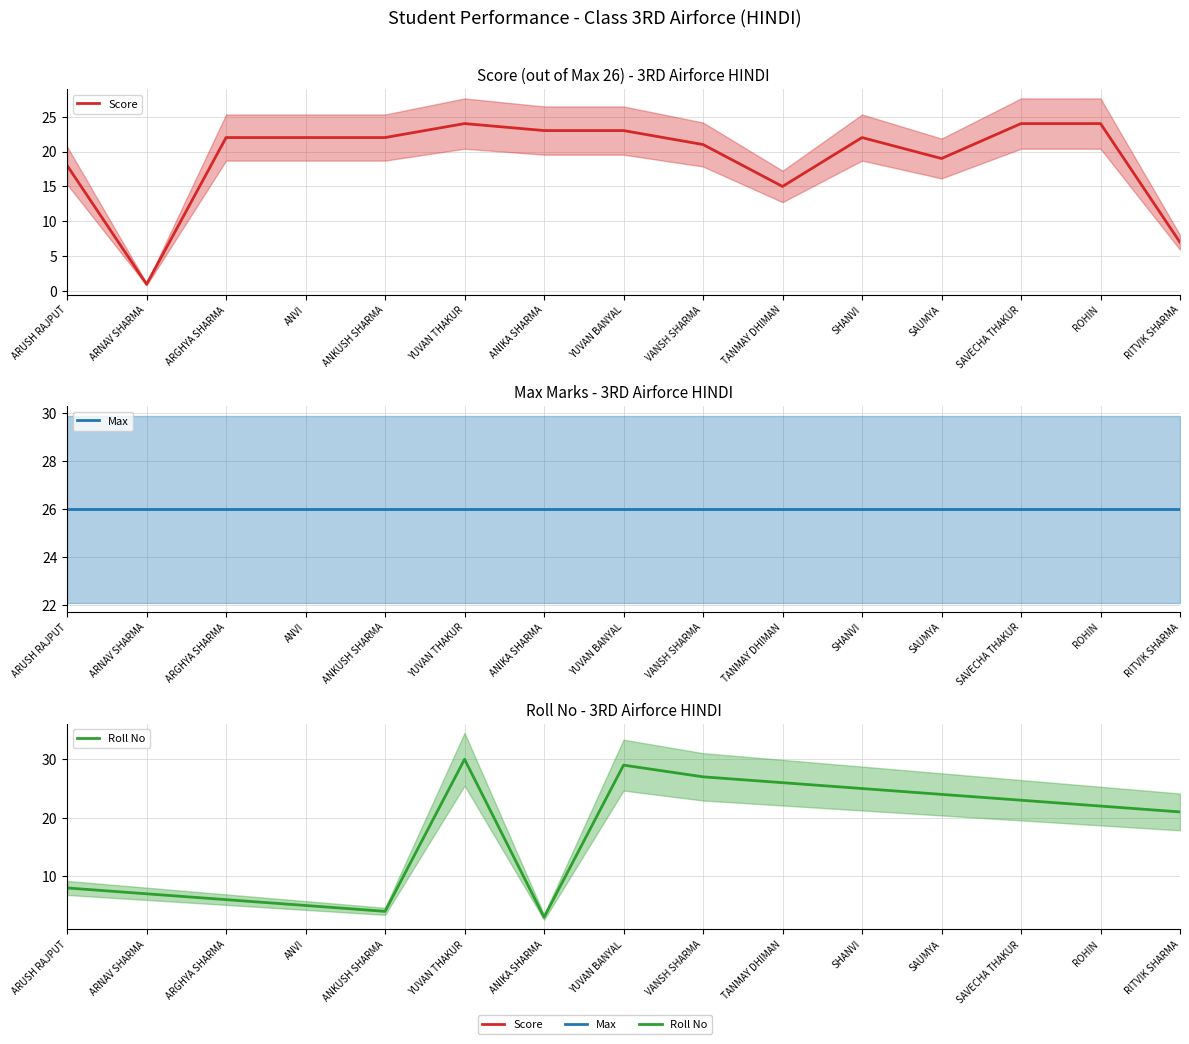

Between VANSH SHARMA and ARNAV SHARMA, which is larger?

VANSH SHARMA